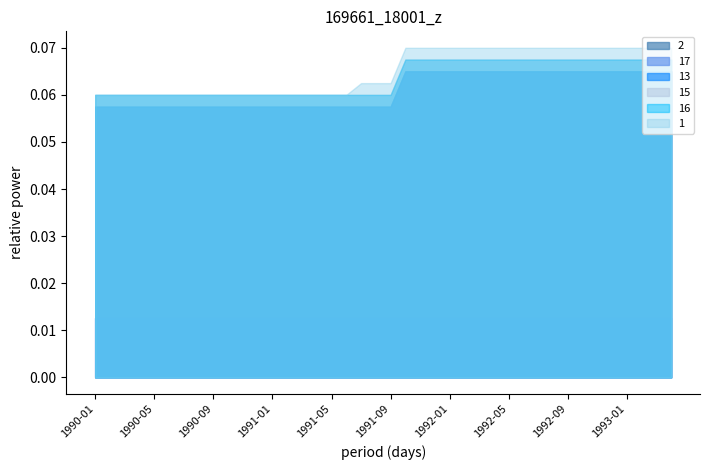

True or false: 17 and 1 cross at least once.

False